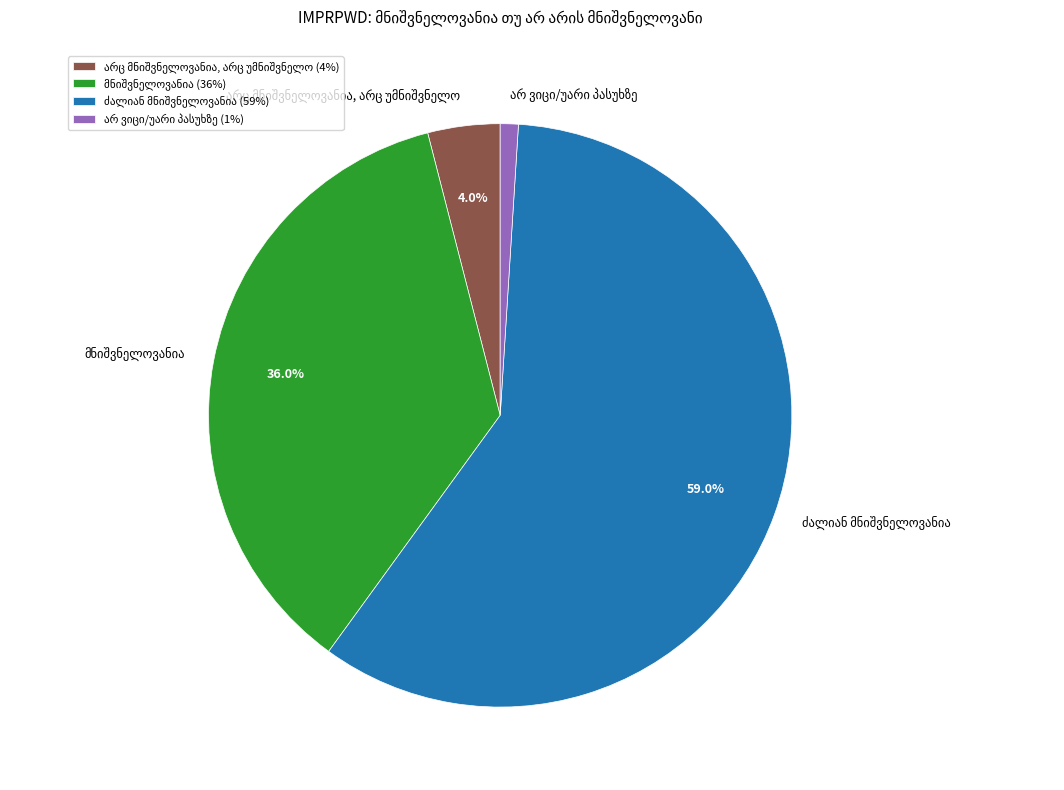

Does any single category account for the majority?

Yes